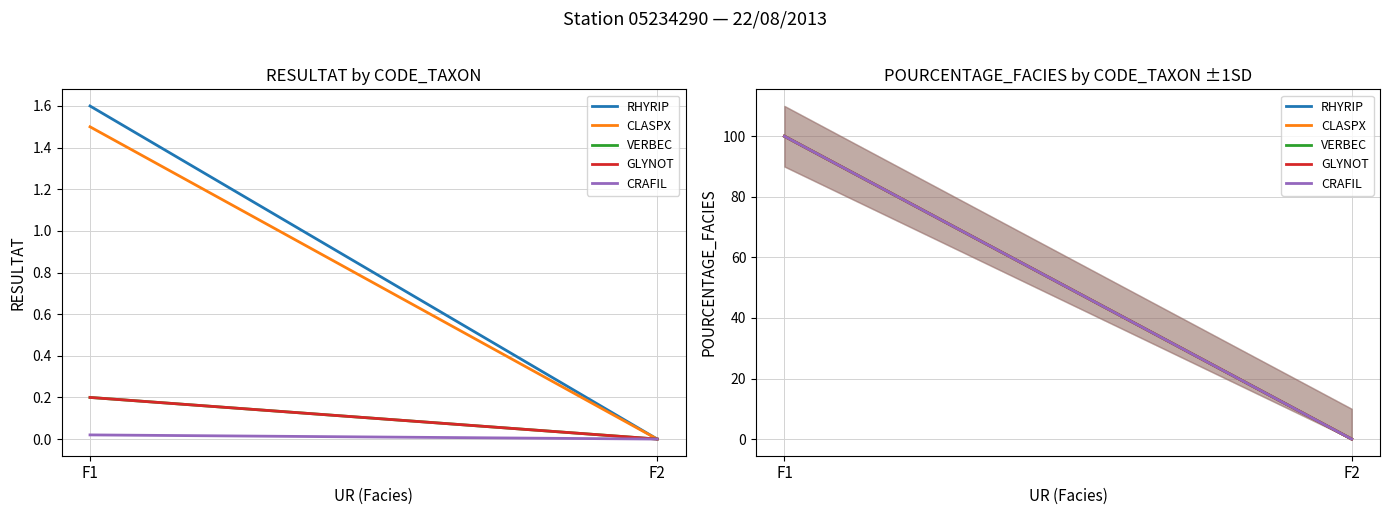

Count the RHYRIP values in the range 0 to 100.

2